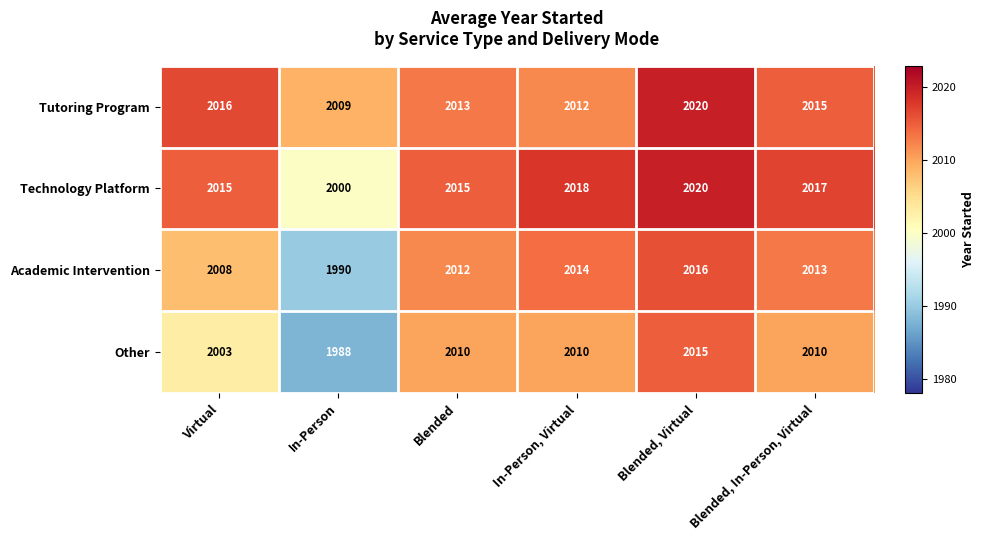

How many data points in Technology Platform are less than 2017?

3